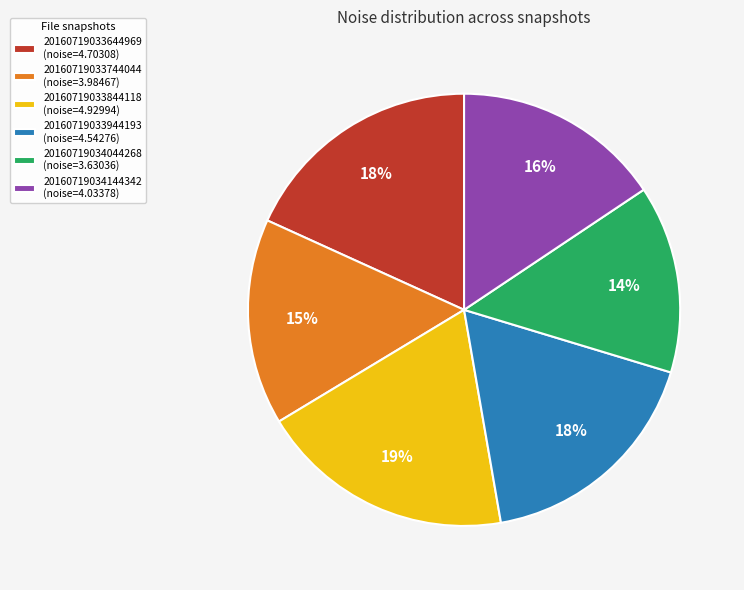

What percentage is the 20160719034044268 (noise=3.63036) slice, to the nearest percent?

14%